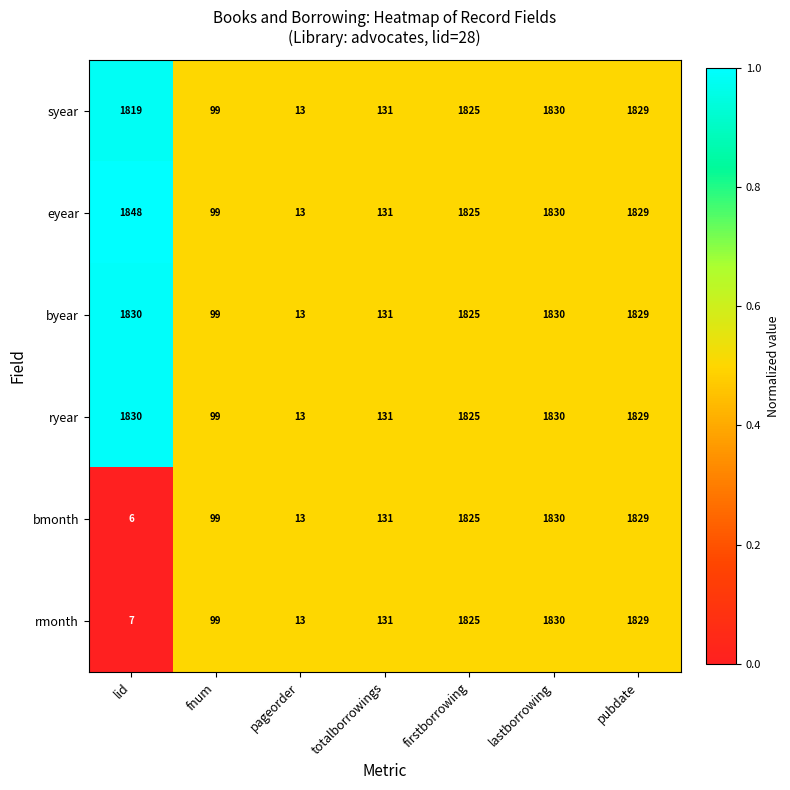

True or false: bmonth has a value of 1829 at pubdate.

True